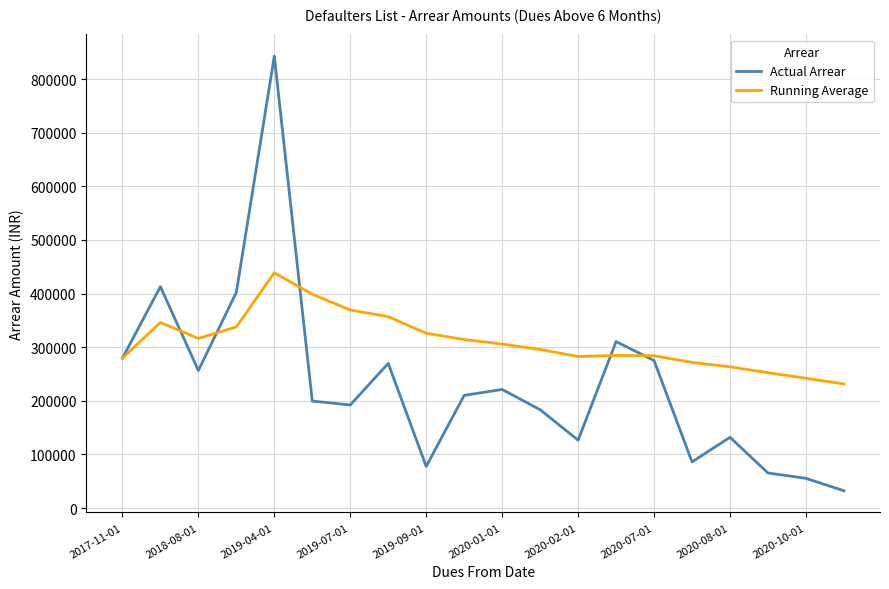

What is the maximum value shown in the chart?

842763.0